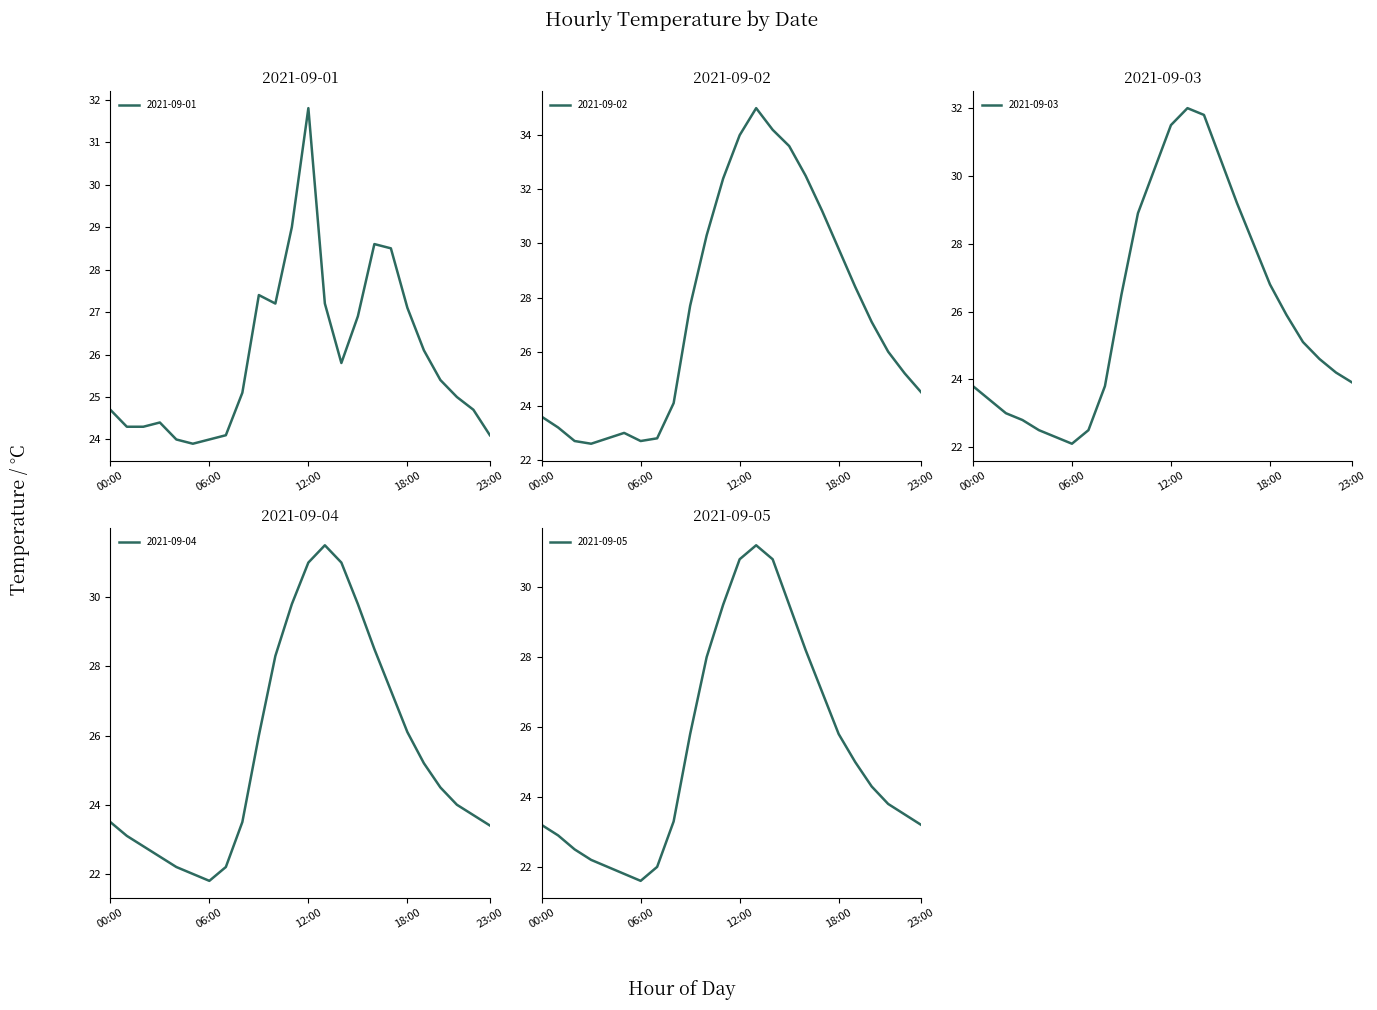

At which label is 2021-09-03 closest to 27?

18:00